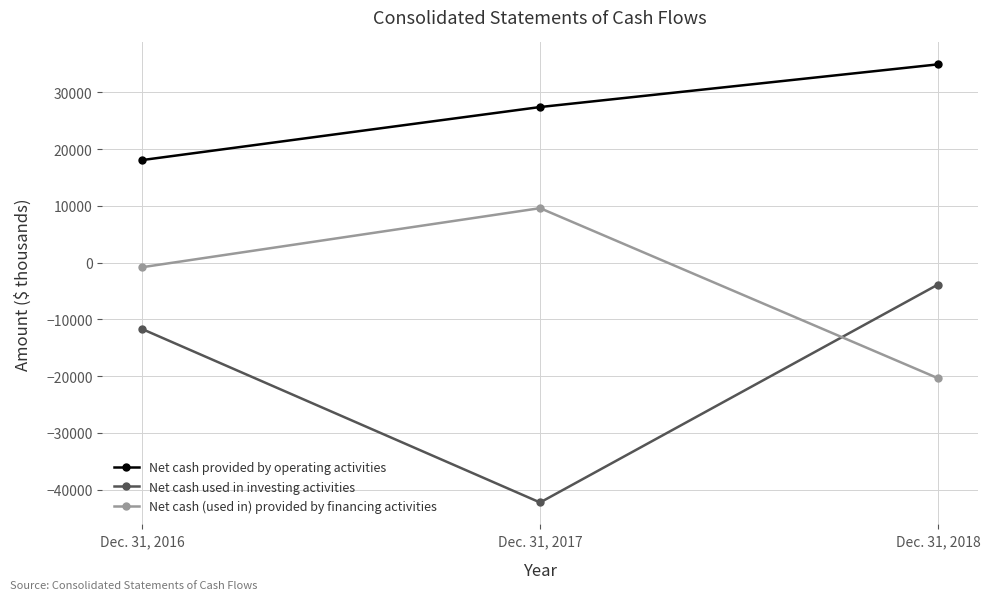

Which series has the largest total across all categories?

Net cash provided by operating activities